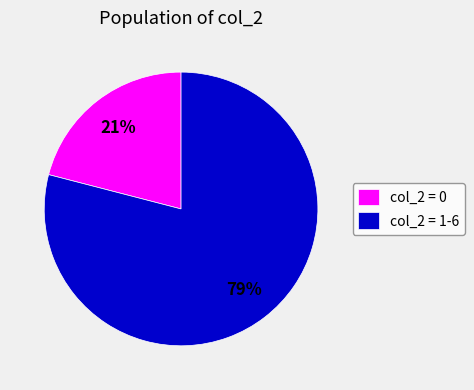

Count the number of slices in the pie.

2